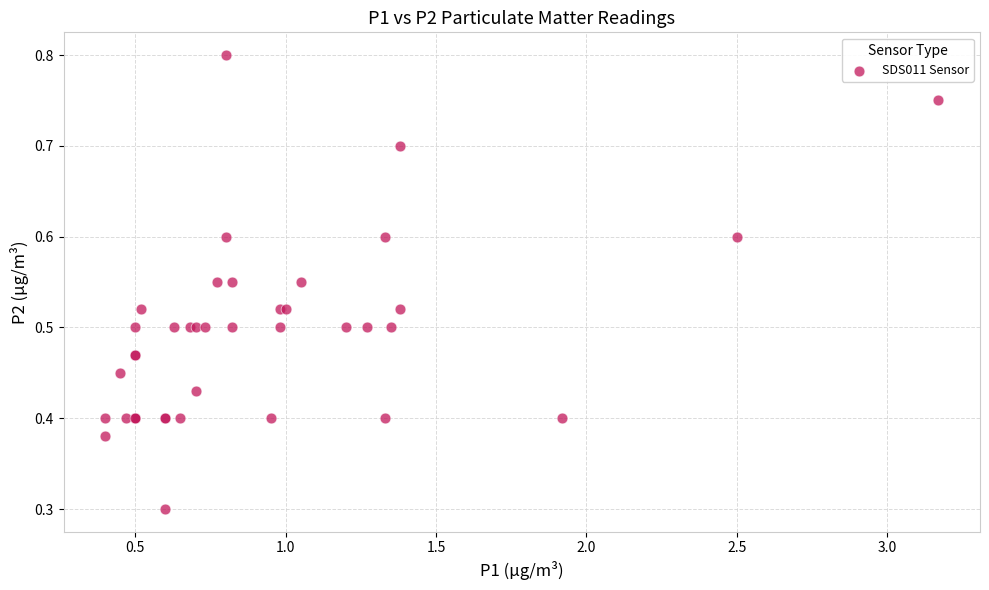

What Y value in the scatter plot is closest to 0?

0.3